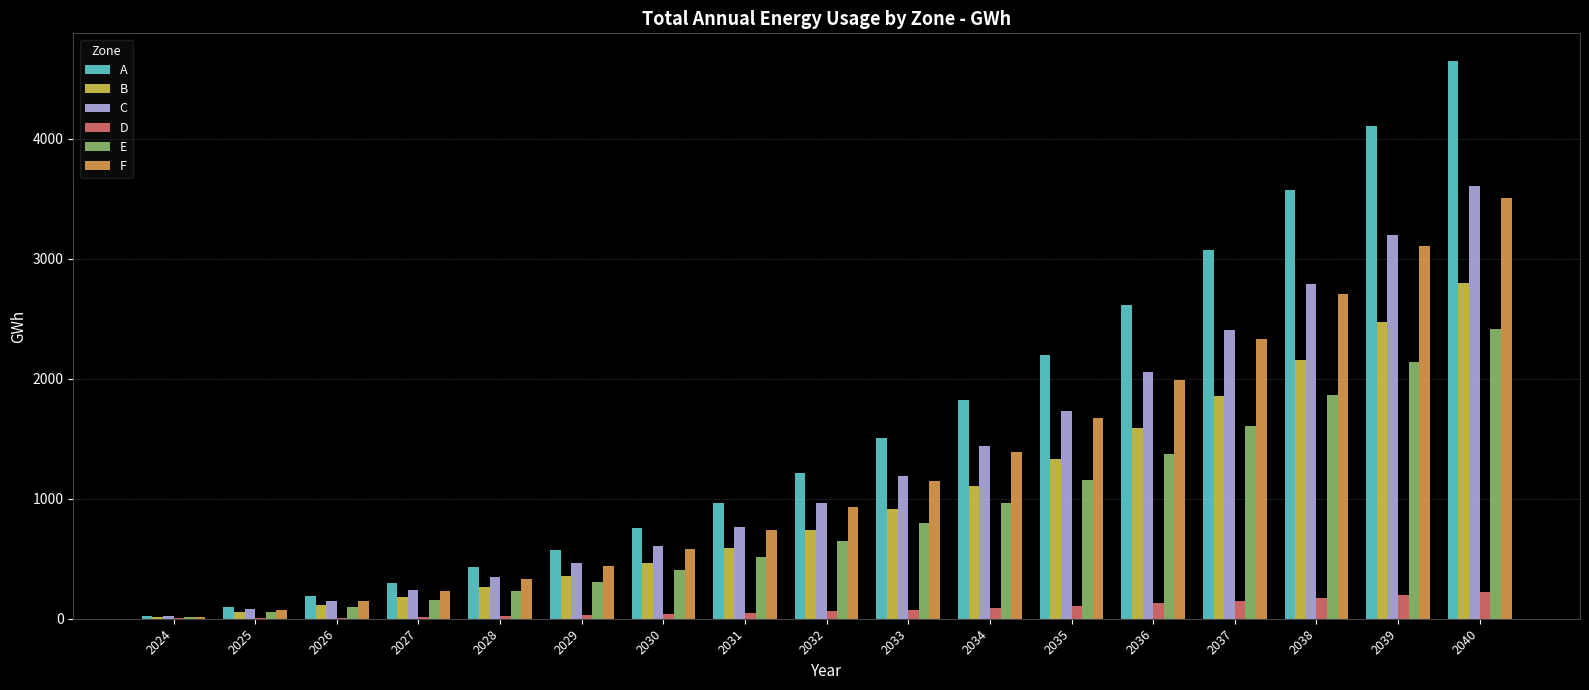

At which category does the chart reach its peak across all series?

2040